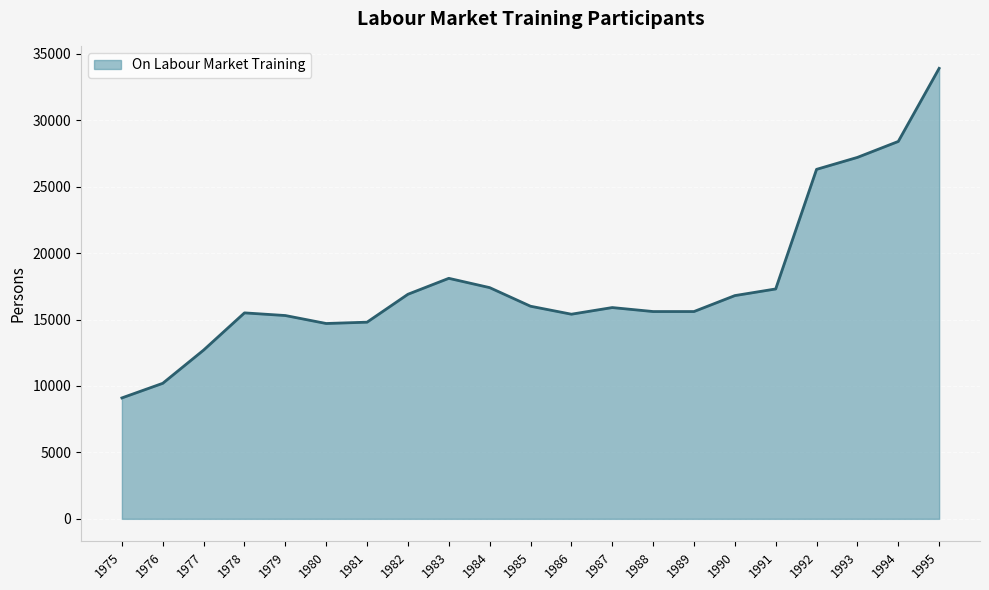

What is the difference between the values at 1975 and 1995?

24800